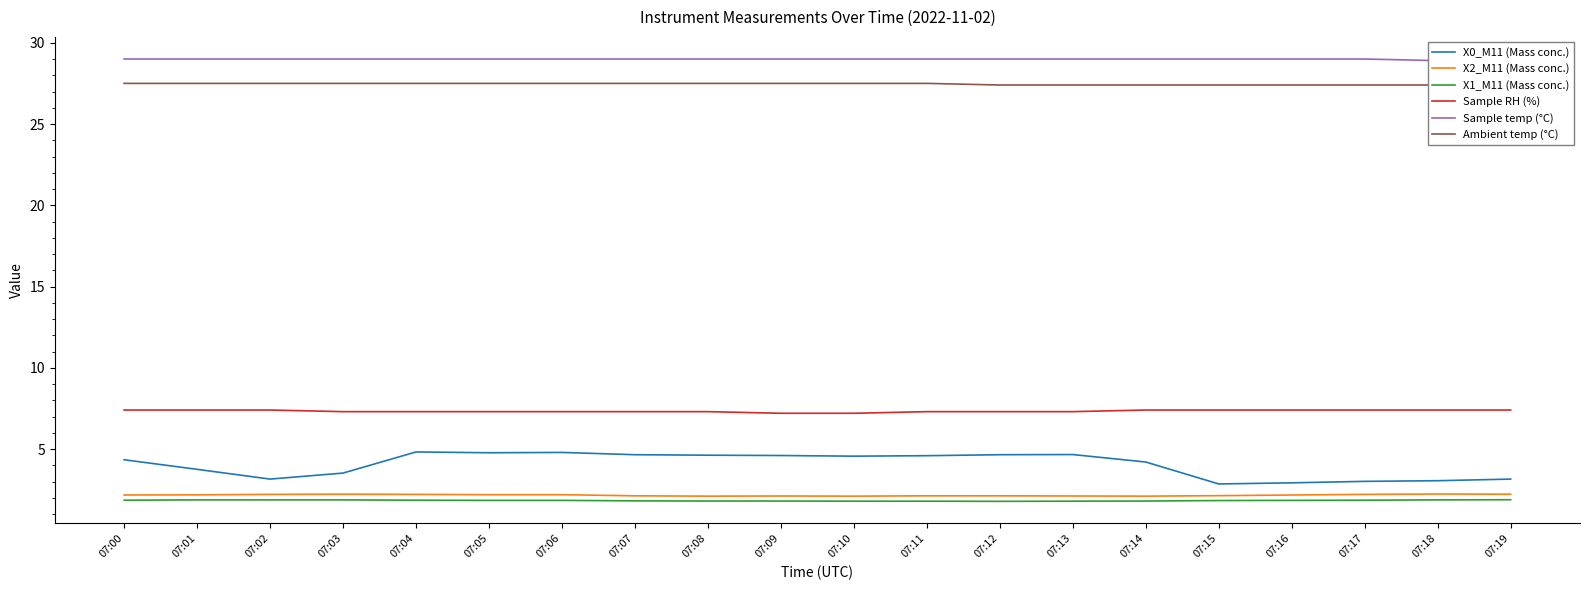

What are all the series names shown in the legend?

X0_M11 (Mass conc.), X2_M11 (Mass conc.), X1_M11 (Mass conc.), Sample RH (%), Sample temp (°C), Ambient temp (°C)